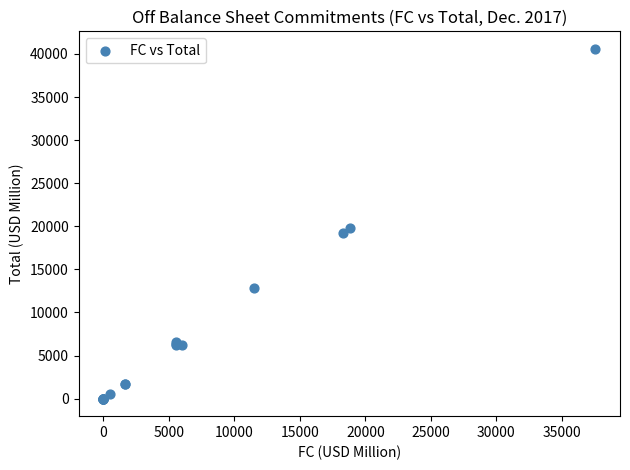

What Y value in the scatter plot is closest to 20298?

19805.4